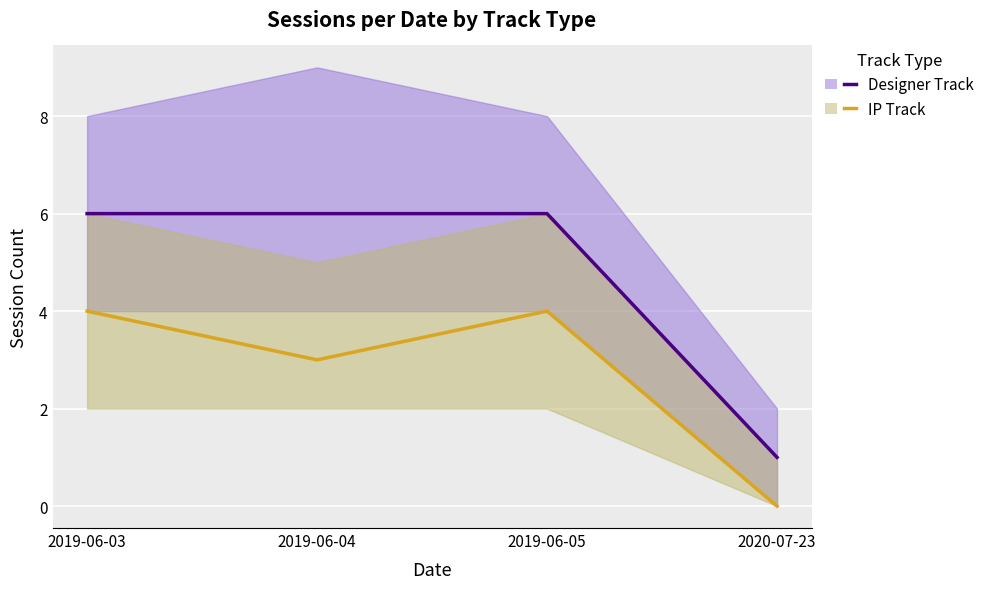

The Designer Track series shows 9 at 2019-06-04. True or false?

False